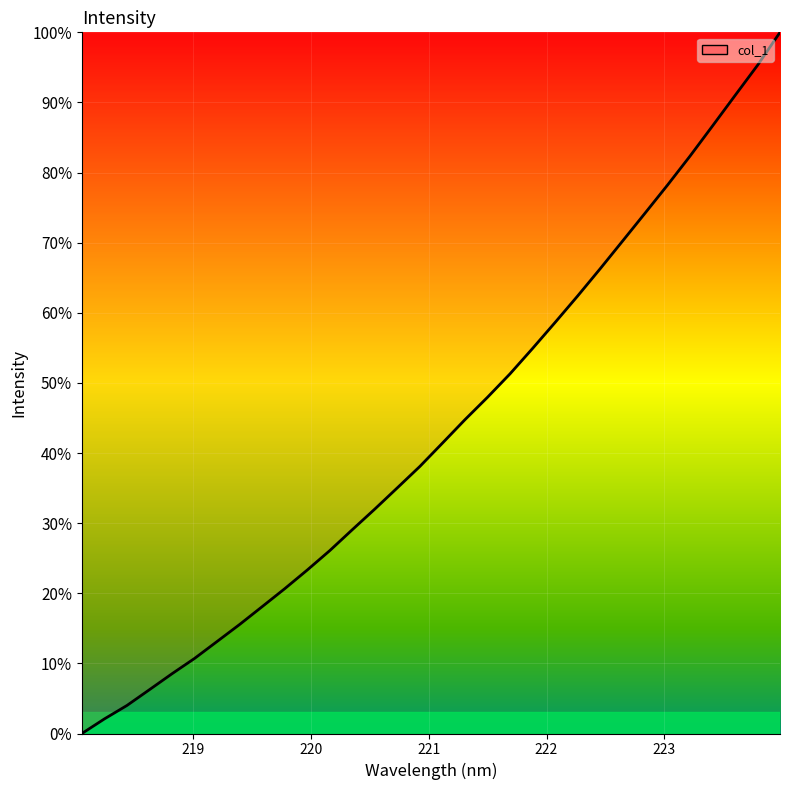

What is the maximum value shown in the chart?

100.0